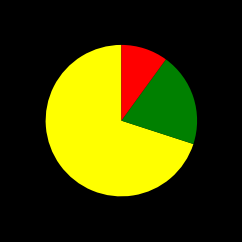

Is there a majority slice in this chart?

Yes